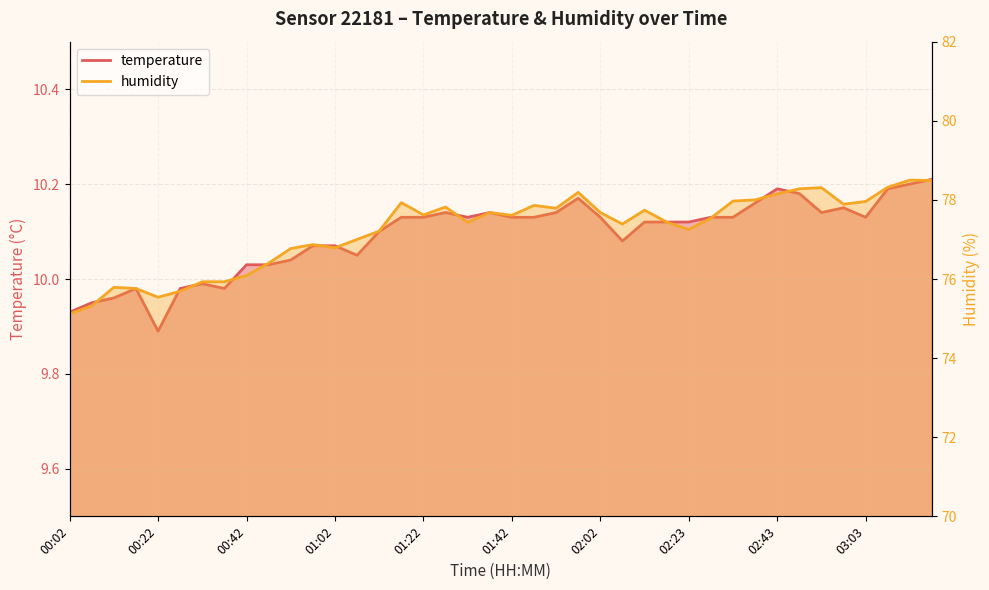

What is the label of the 40th point from the left?

03:18